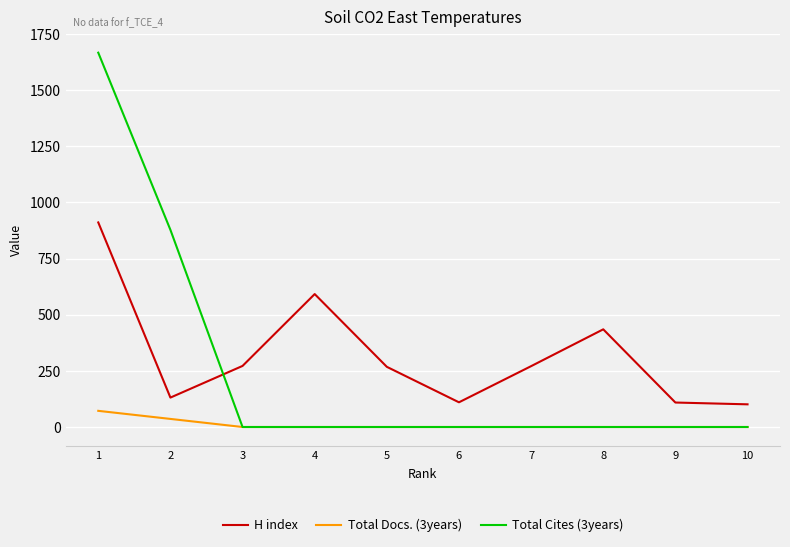

True or false: H index and Total Docs. (3years) cross at least once.

False